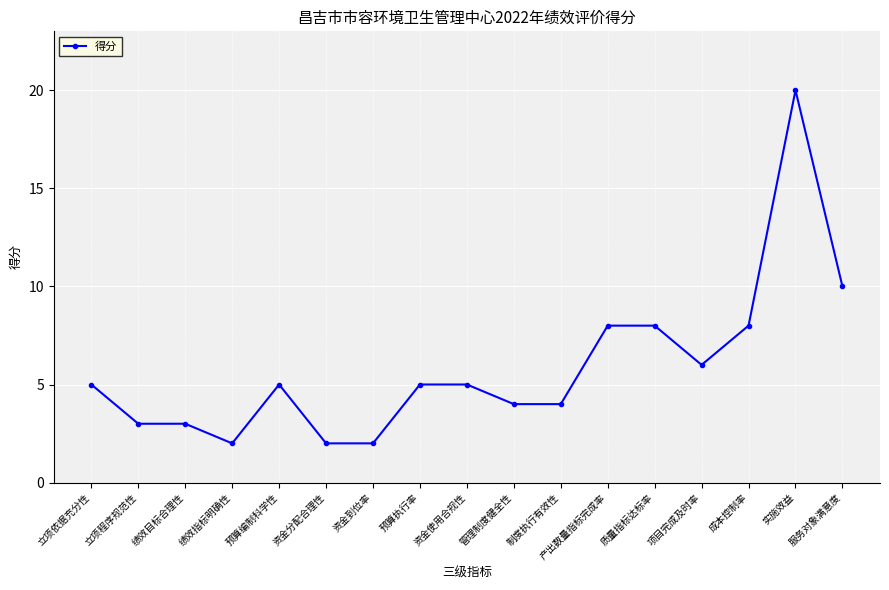

What is the difference between the values at 服务对象满意度 and 质量指标达标率?

2